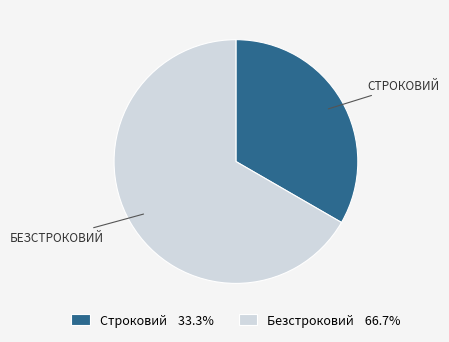

Approximately how many times larger is the value at Безстроковий compared to Строковий?

2.0